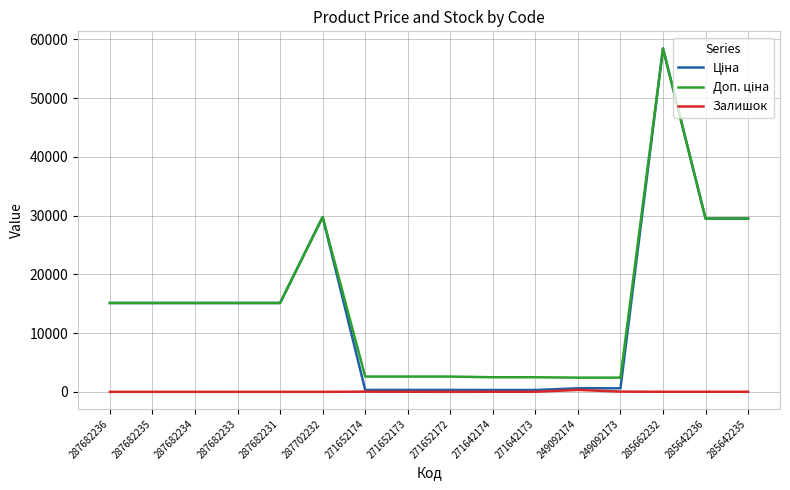

At which category is the sum across all series the highest?

285662232